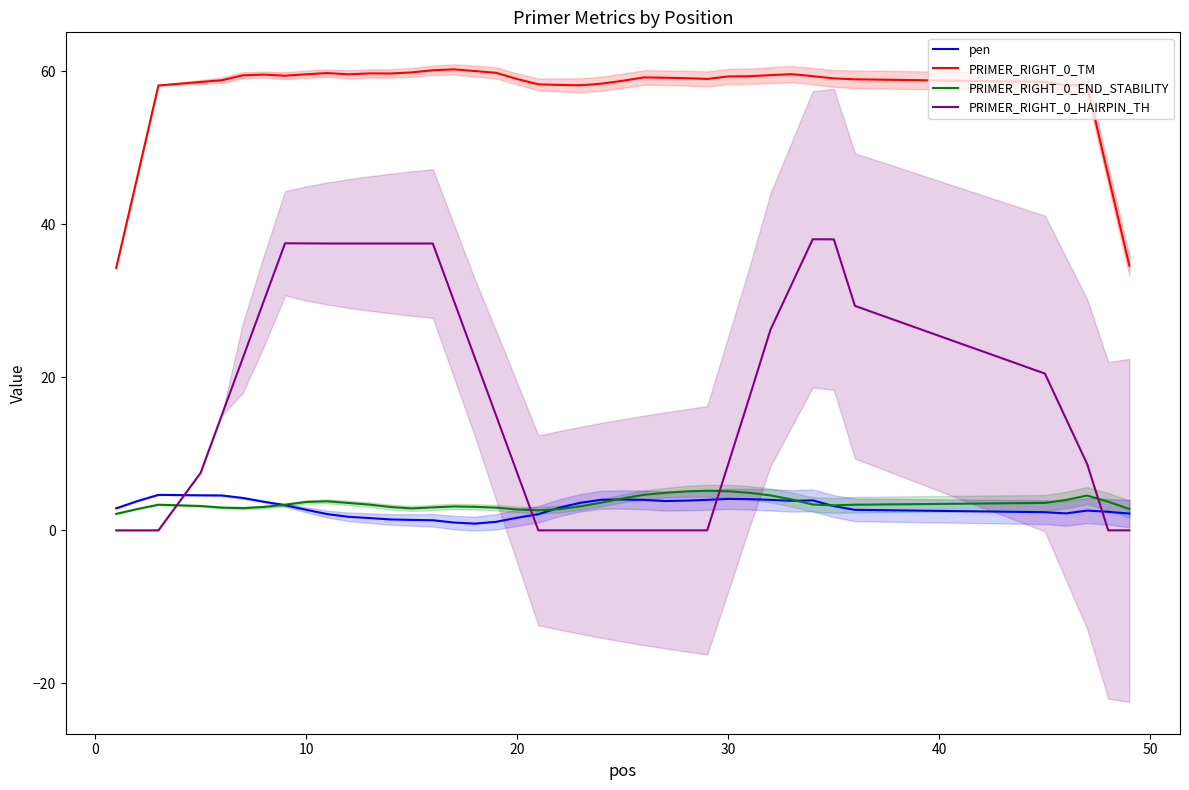

How many lines are shown in the chart?

4